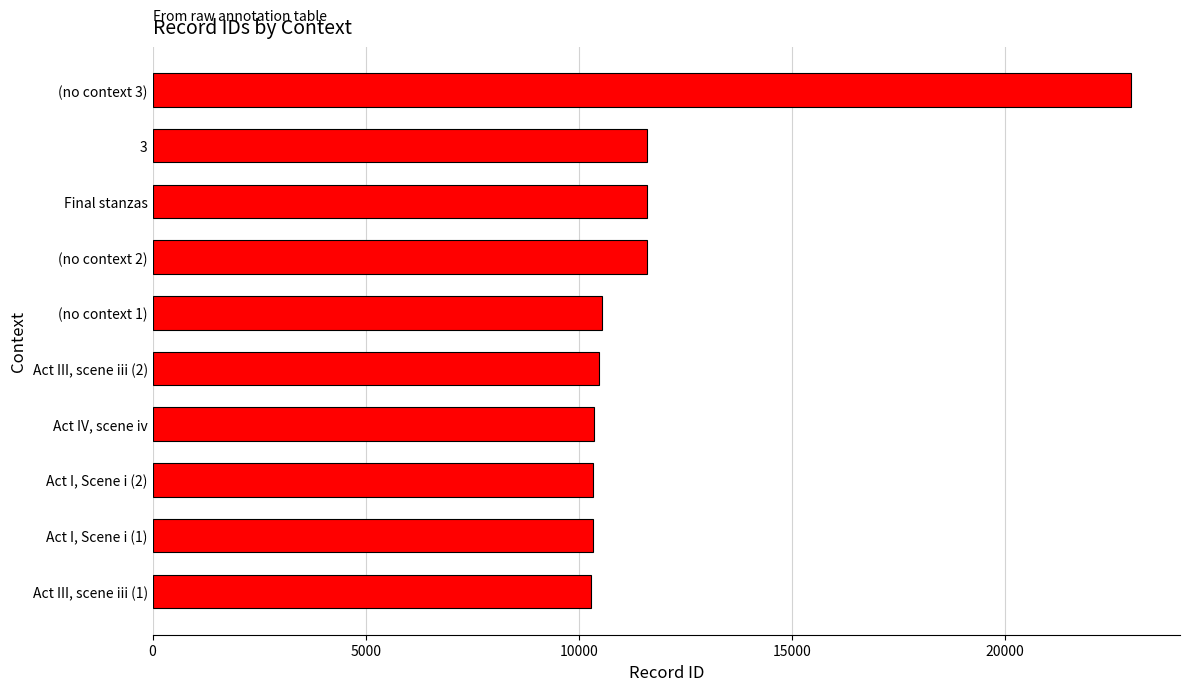

Which category has the highest value across all series?

(no context 3)